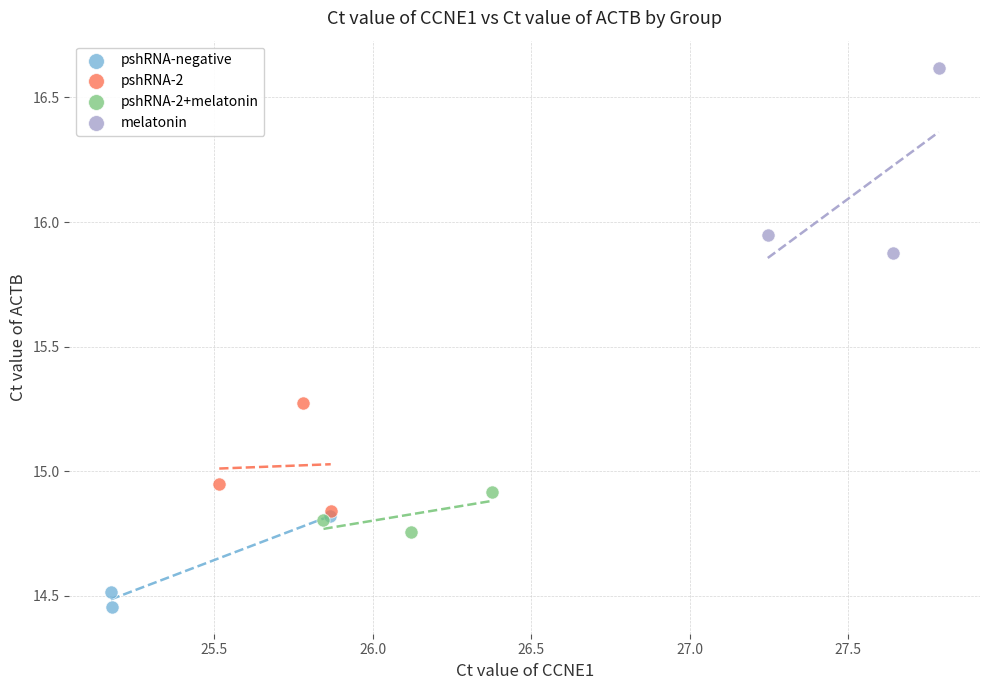

Which series contains the highest Y value?

melatonin